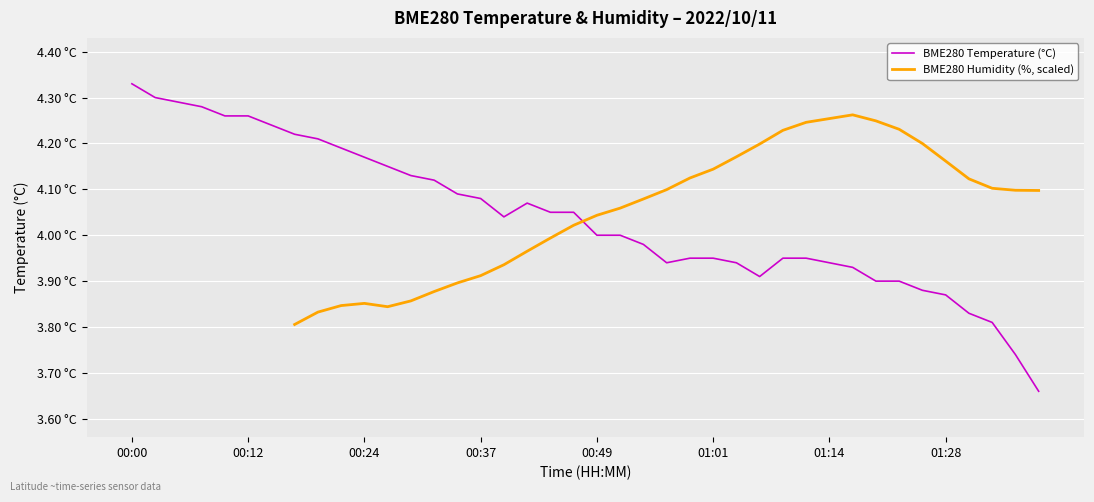

What is the label of the 30th point from the right?

00:24